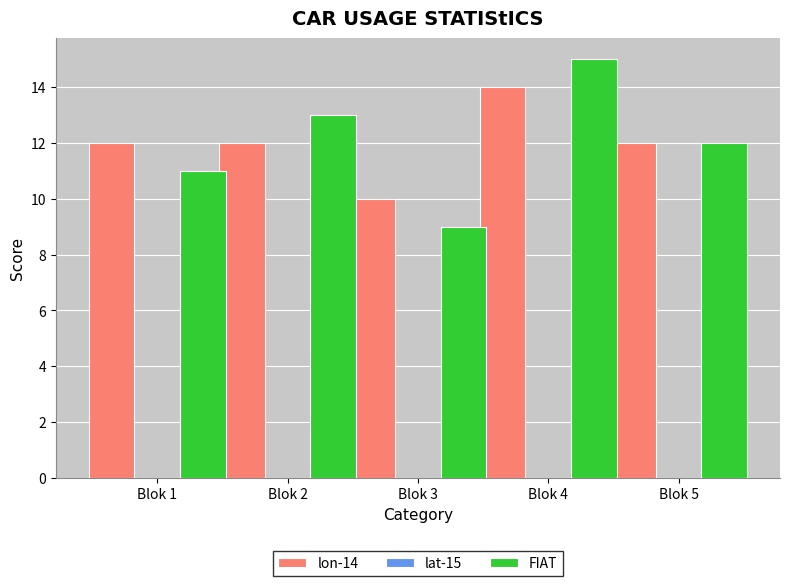

At which category does the chart reach its peak across all series?

Blok 4